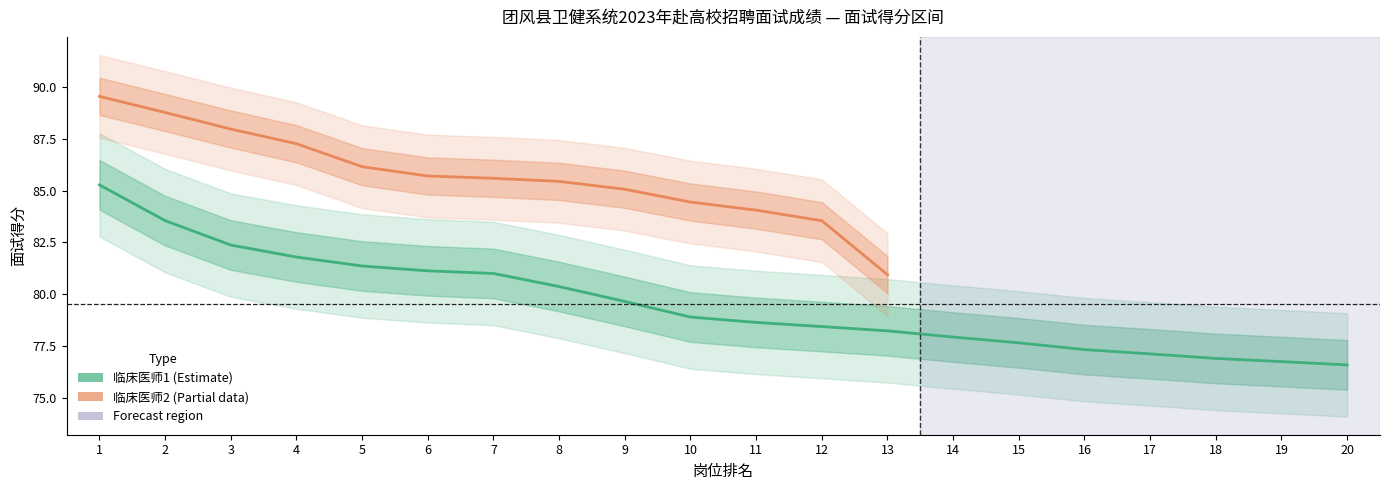

Rank the categories by value from lowest to highest.

20, 19, 18, 17, 16, 15, 14, 13, 12, 11, 10, 9, 8, 7, 6, 5, 4, 3, 2, 1